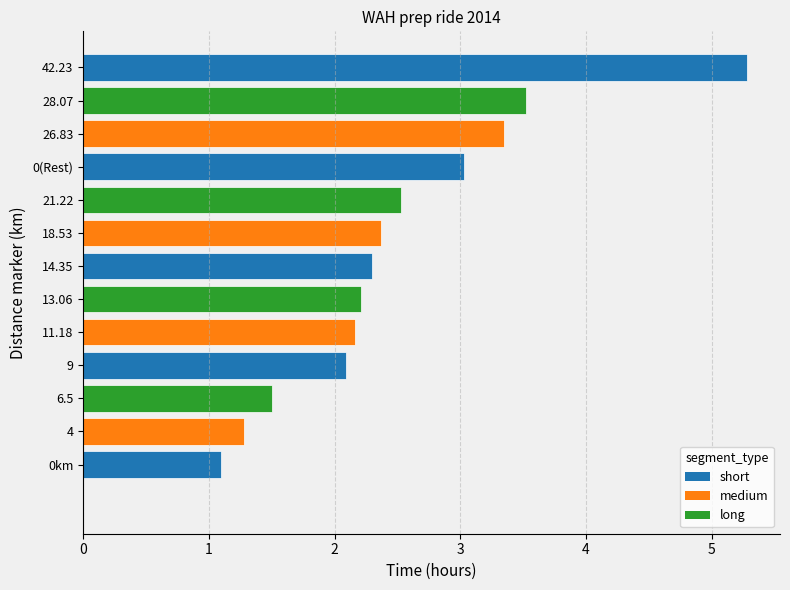

How many bars are there in total?

13